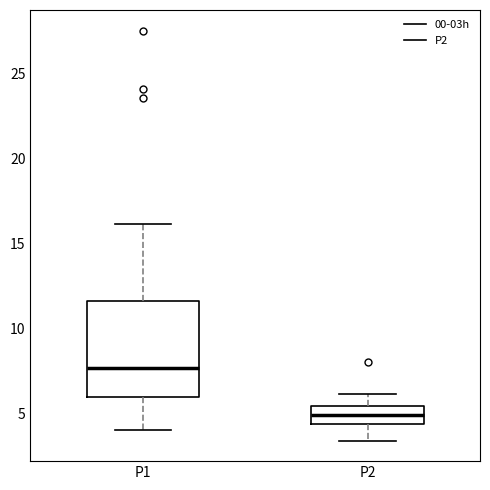

Which box's median line is the highest?

P1